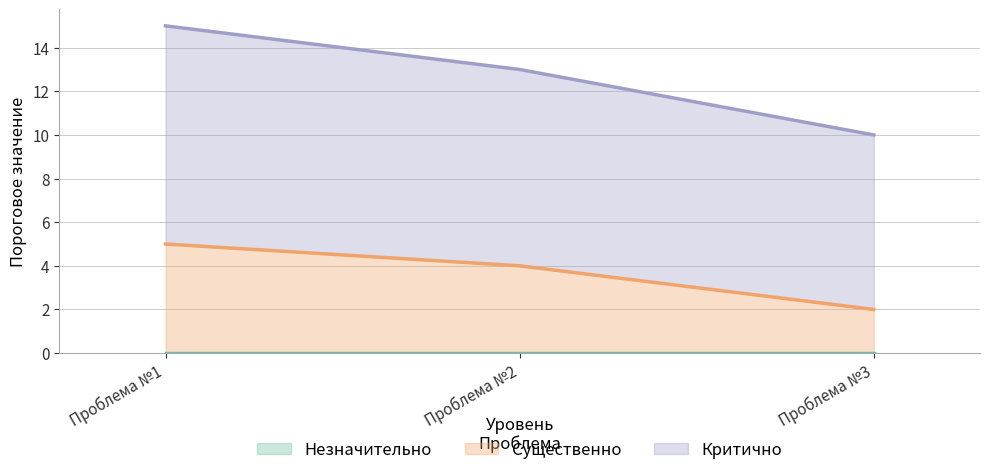

Which category has the lowest value in the Критично series?

Проблема №3